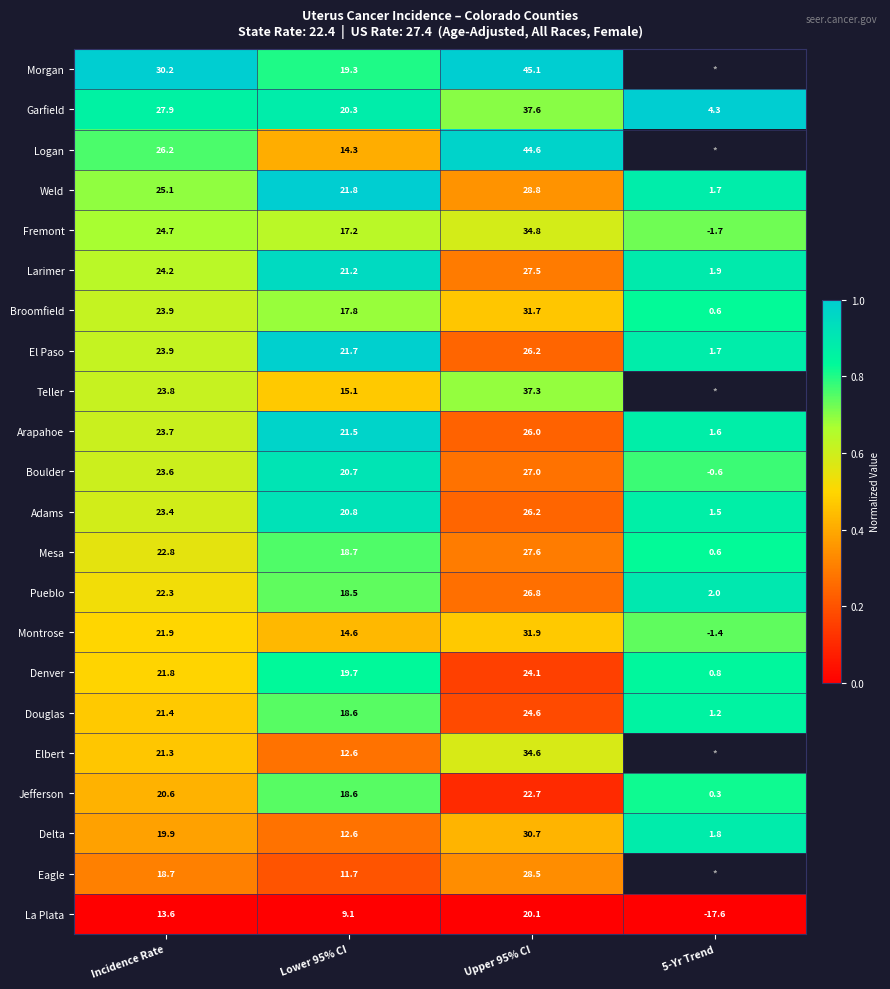

The Teller series shows 0.8 at Lower 95% CI. True or false?

False